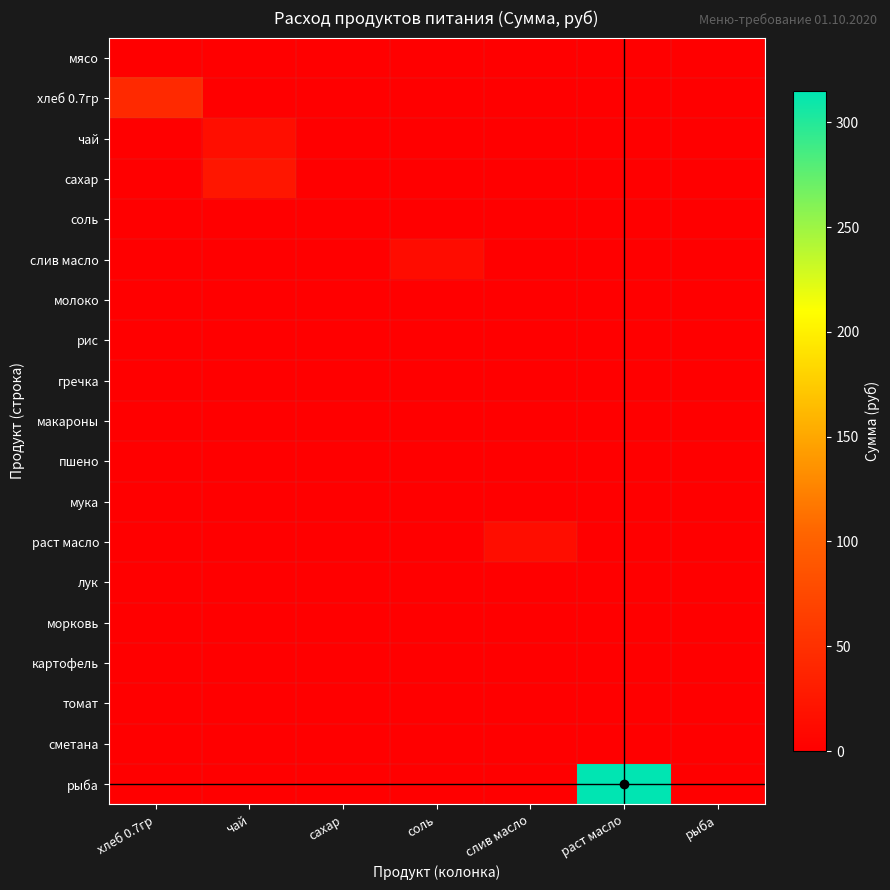

At which category is the sum across all series the highest?

раст масло